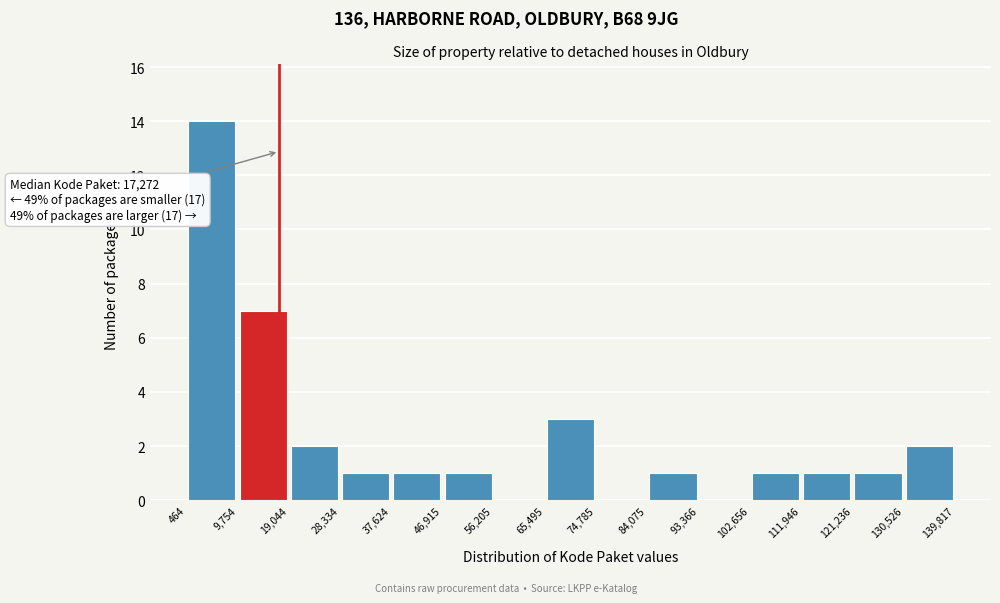

Which range on the x-axis has the tallest bar?

464 to 9,754